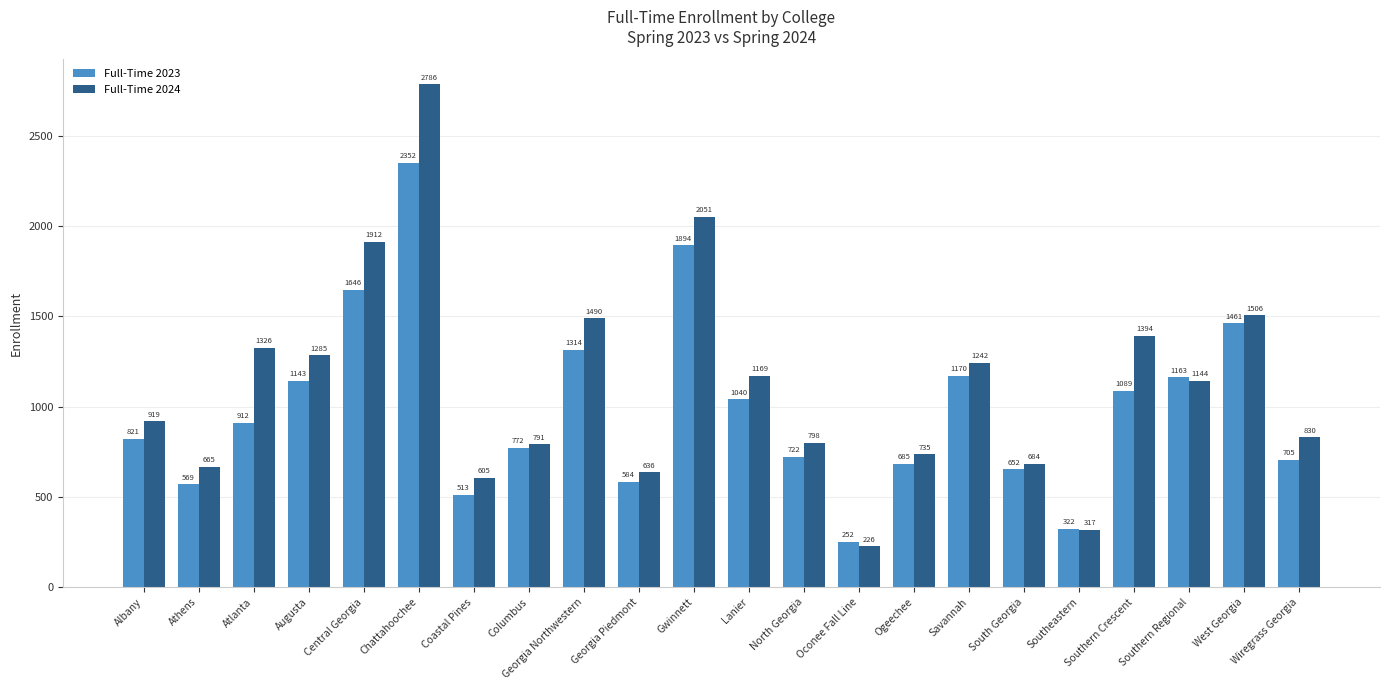

What is the difference between the second highest and second lowest values in the Full-Time 2024 series?

1734